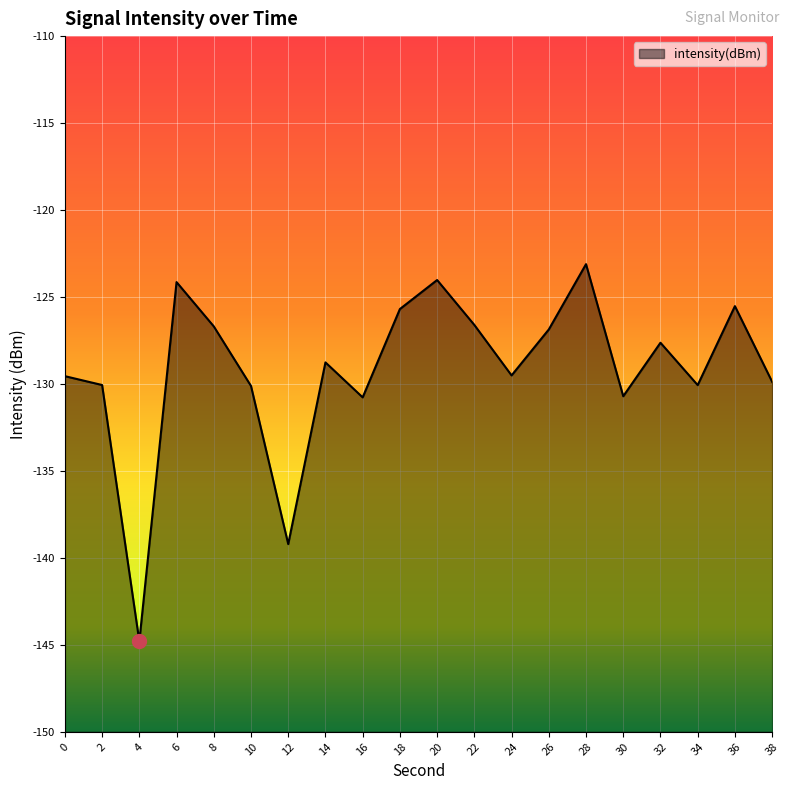

How many points are lower than both their immediate neighbors (excluding endpoints)?

6